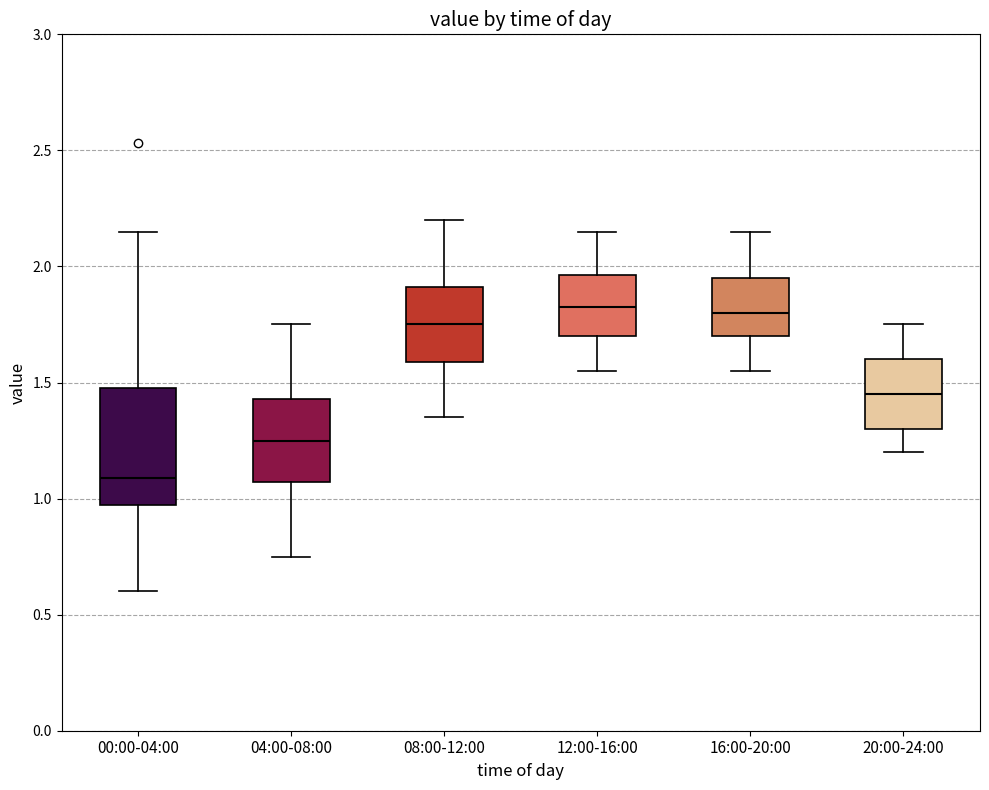

Reading left to right, read every box against the y-axis: the position of its median line, the range the box covers, and the ends of its whiskers. The values are not printed on the chart, so give them approximately, as read against the axis.

00:00-04:00: median 1.10, box 0.95 to 1.50, whiskers 0.60 to 2.15
04:00-08:00: median 1.25, box 1.05 to 1.45, whiskers 0.75 to 1.75
08:00-12:00: median 1.75, box 1.60 to 1.90, whiskers 1.35 to 2.20
12:00-16:00: median 1.85, box 1.70 to 1.95, whiskers 1.55 to 2.15
16:00-20:00: median 1.80, box 1.70 to 1.95, whiskers 1.55 to 2.15
20:00-24:00: median 1.45, box 1.30 to 1.60, whiskers 1.20 to 1.75